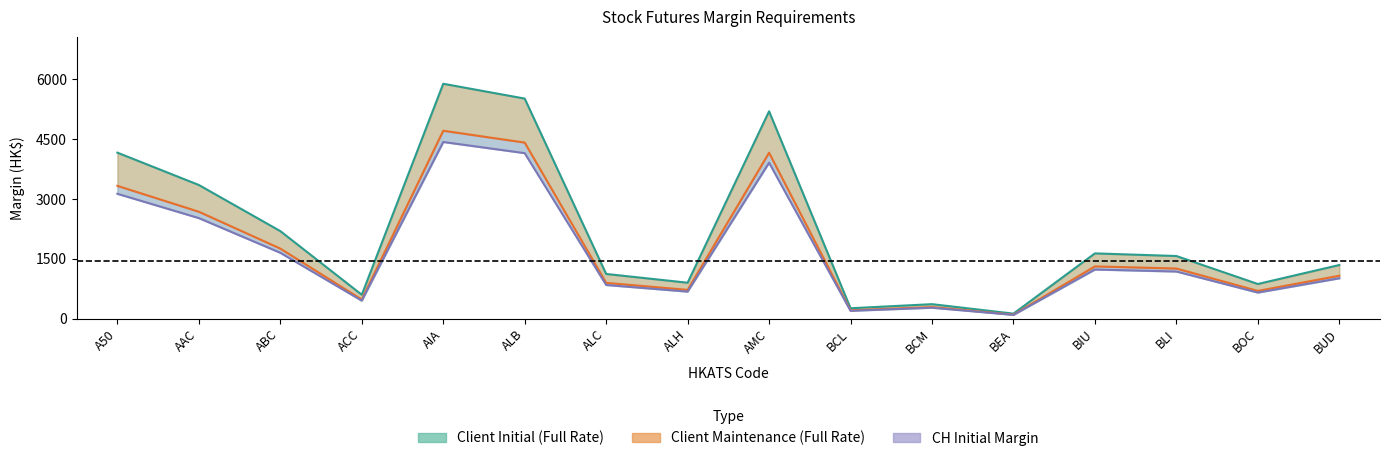

True or false: CH Initial has a value of 1273 at ALC.

False